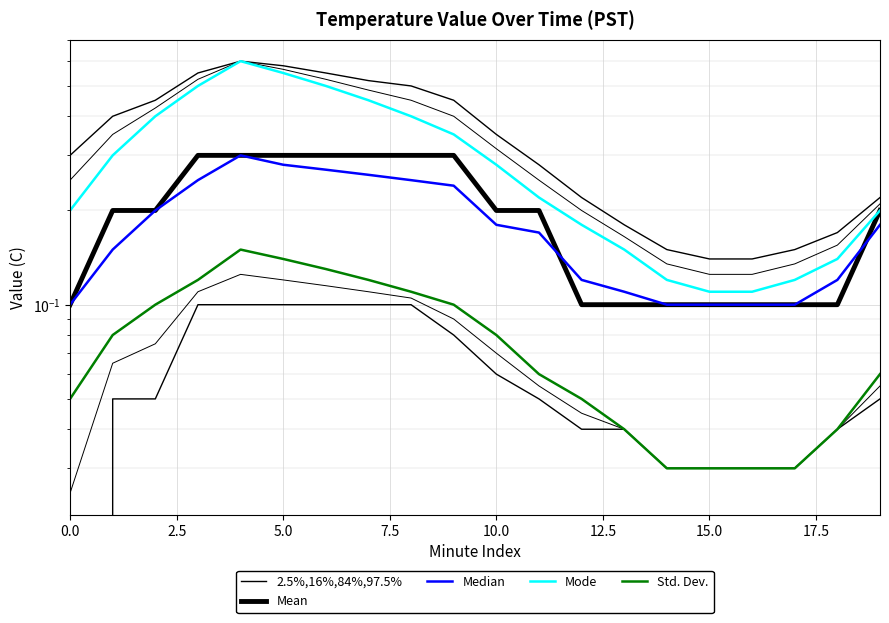

Which series has the largest total across all categories?

Mode